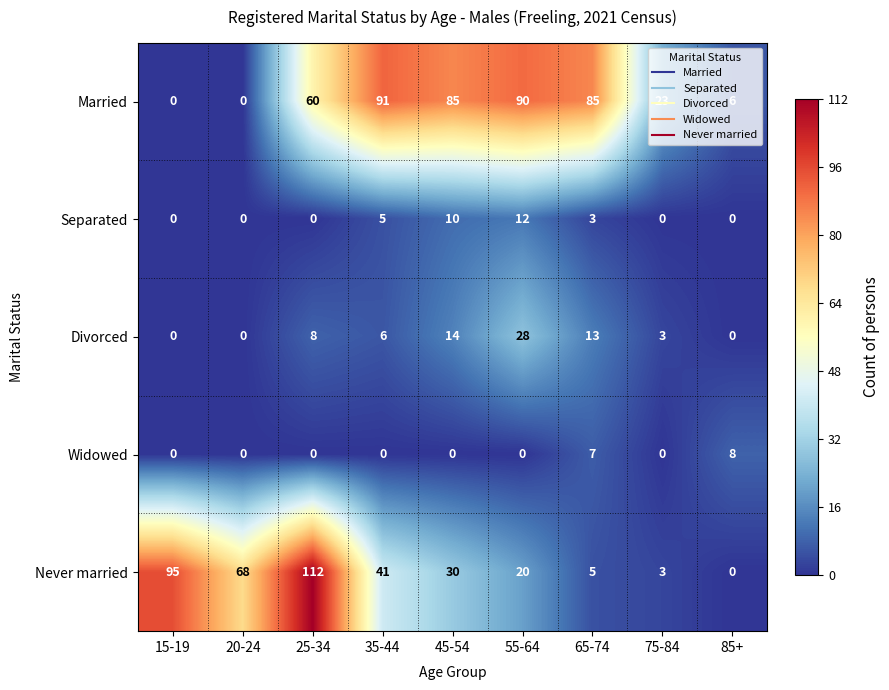

How many data points does each series have?

9